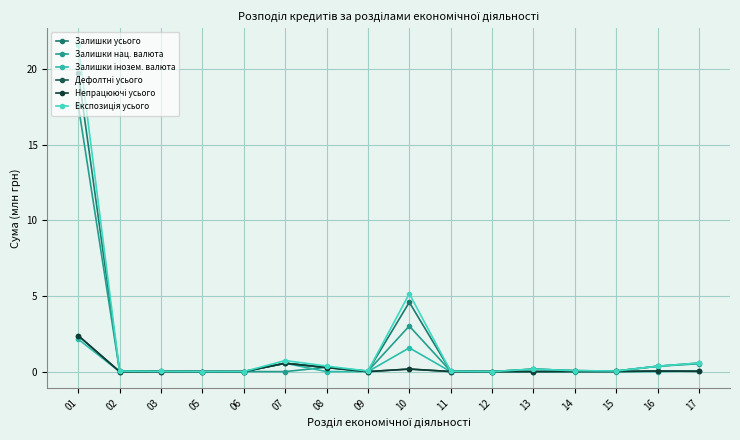

True or false: Залишки усього has more than 1 interior local peaks.

True